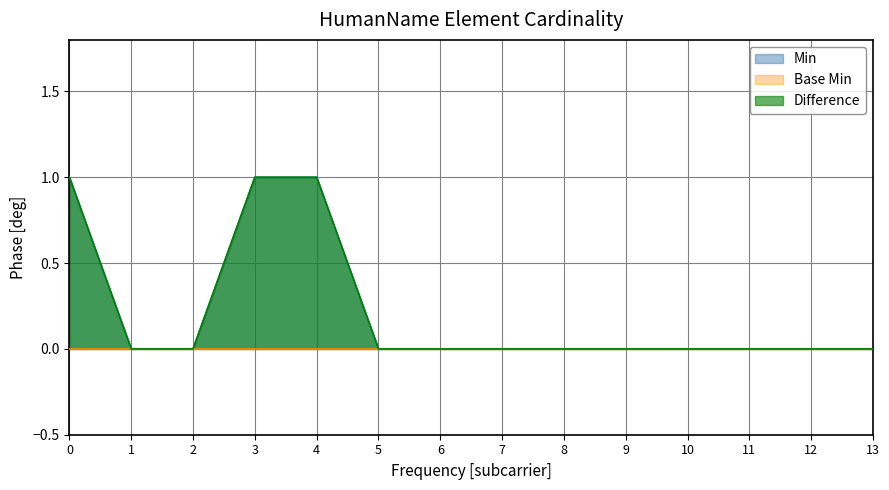

True or false: the data shows 1 at 0.

True